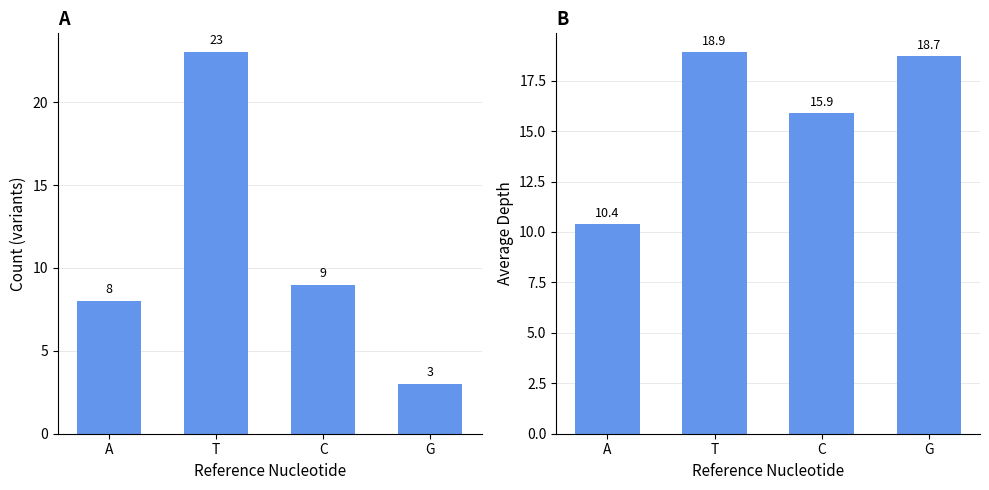

Reading left to right, extract all data points from this chart.

Count: 8.0	23.0	9.0	3.0
Avg Depth: 10.4	18.9	15.9	18.7